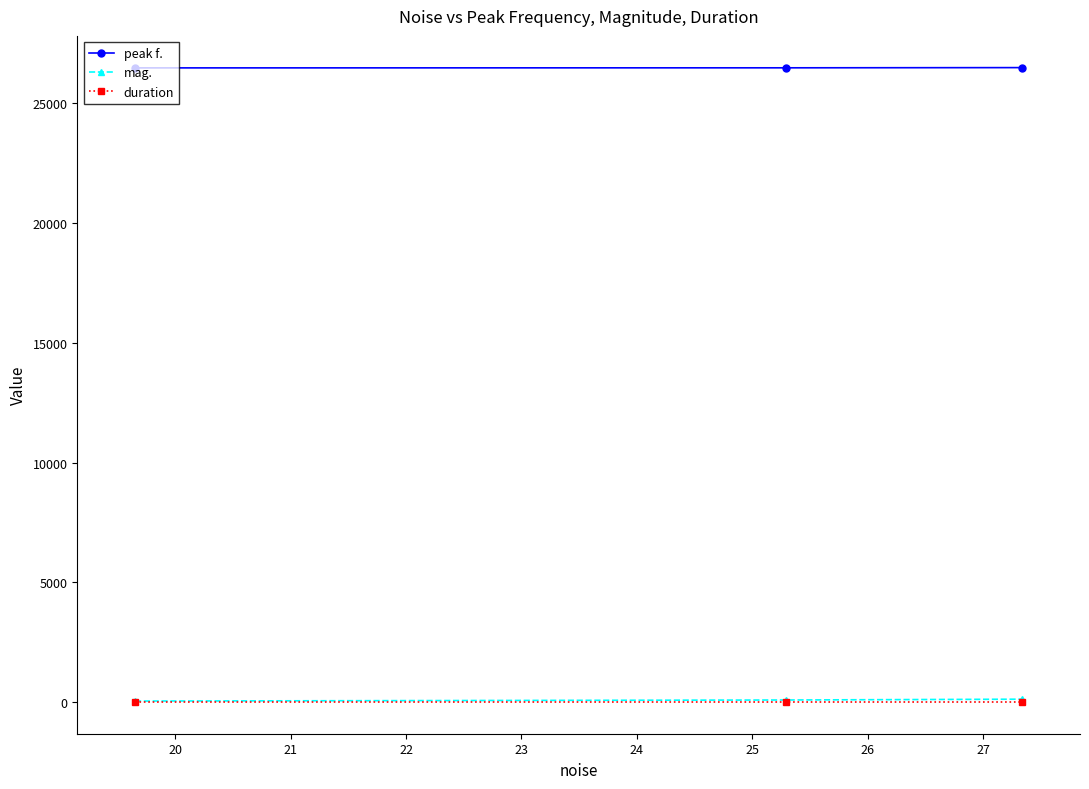

What is the greatest value displayed?

26499.0